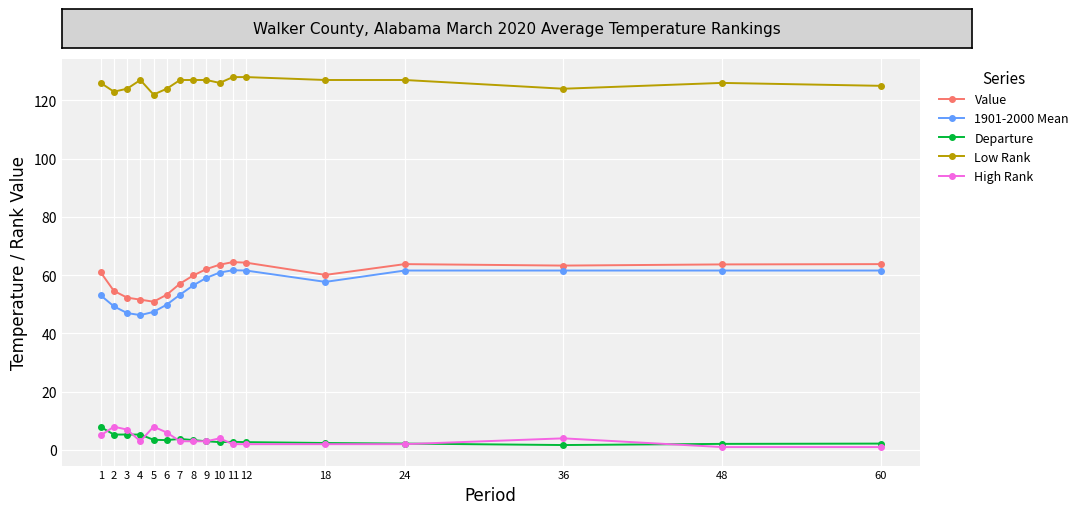

Does the chart have visible grid lines?

Yes